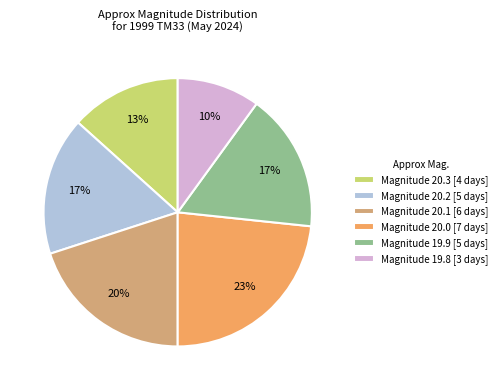

Which slice is the largest?

Magnitude 20.0 [7 days]